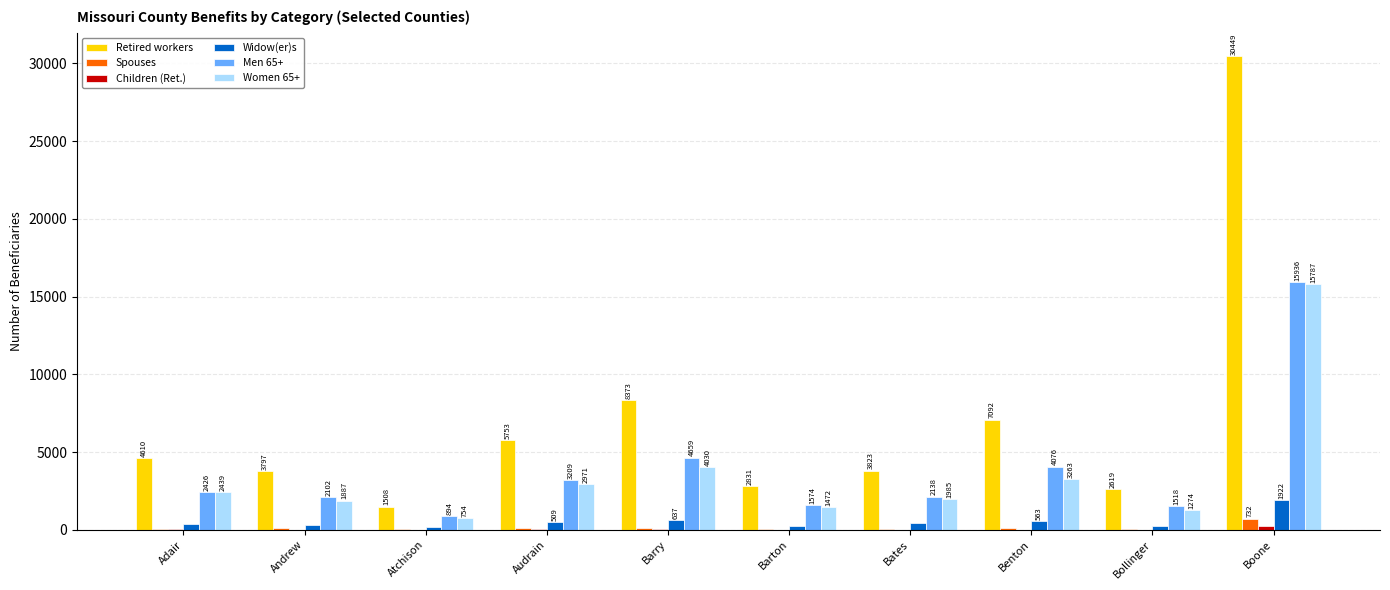

What is the sum of all Men 65+ values?

38532